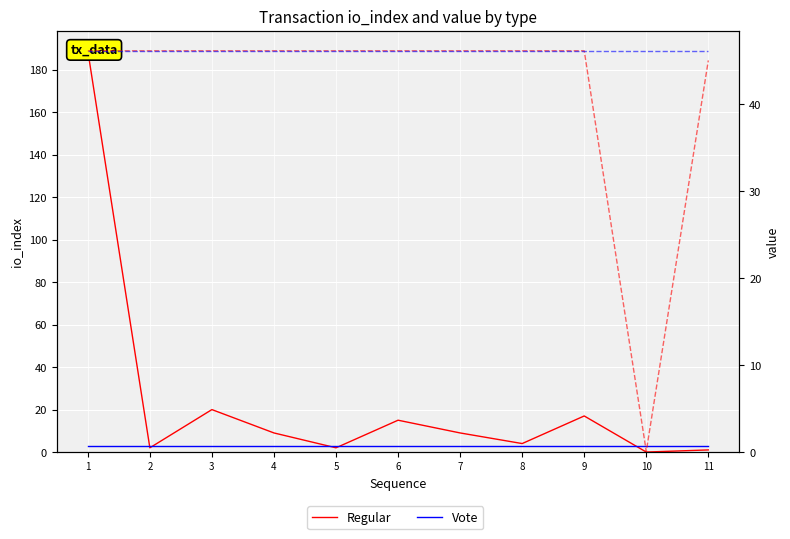

True or false: Vote io_index and Vote value intersect in this chart.

False